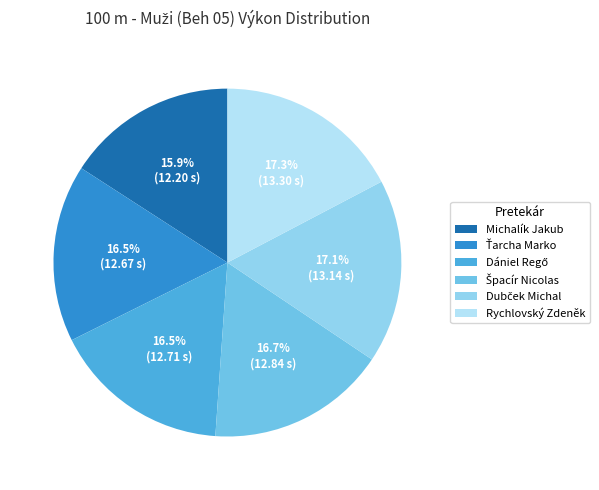

Between Špacír Nicolas and Rychlovský Zdeněk, which is larger?

Rychlovský Zdeněk